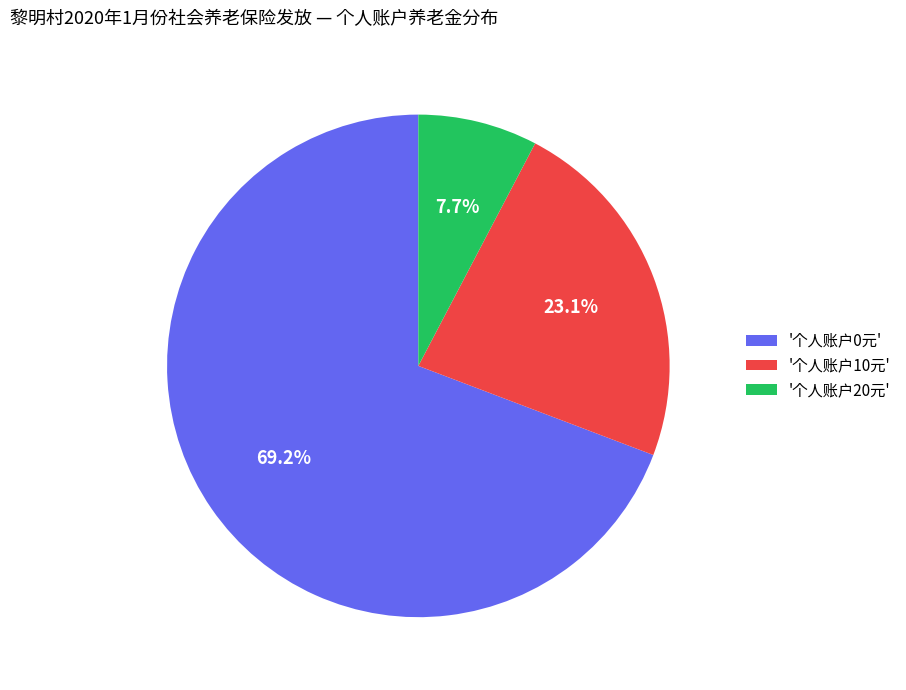

Which slice is the smallest?

'个人账户20元'